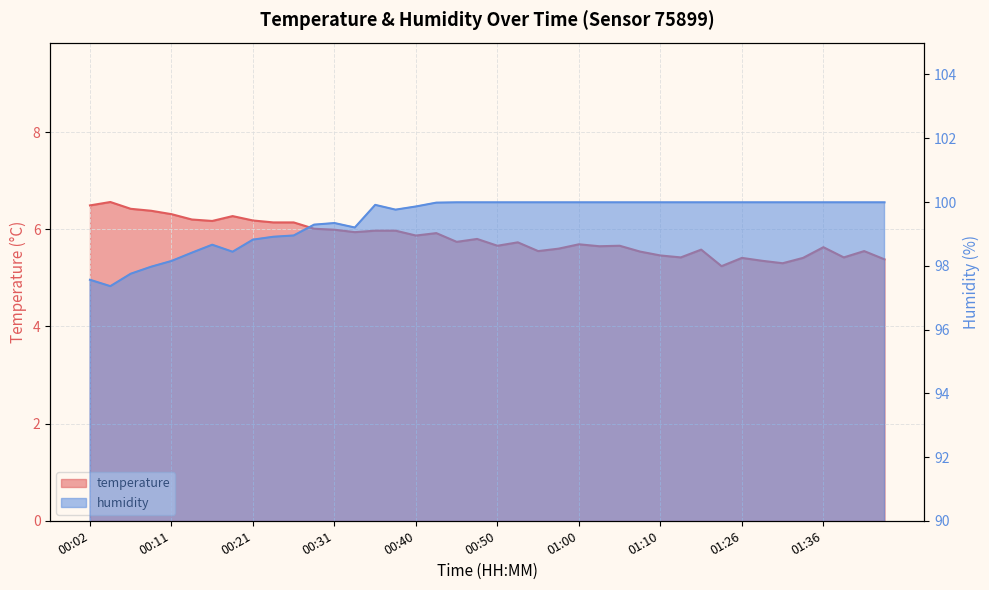

True or false: temperature and humidity cross at least once.

False